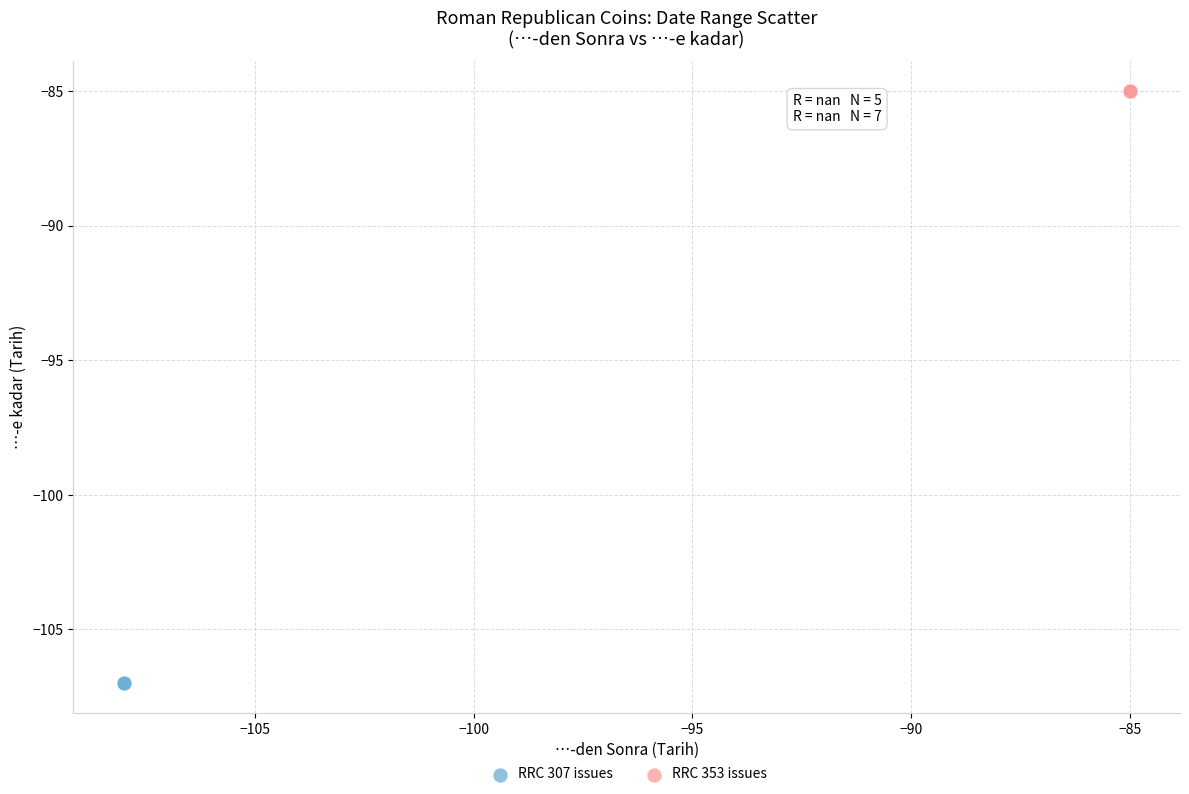

Which series reaches the maximum Y coordinate?

RRC 353 issues